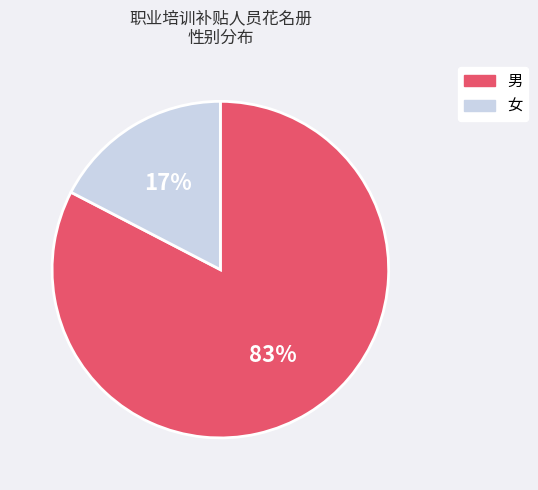

Combined, do 女 and 男 account for over 50%?

Yes